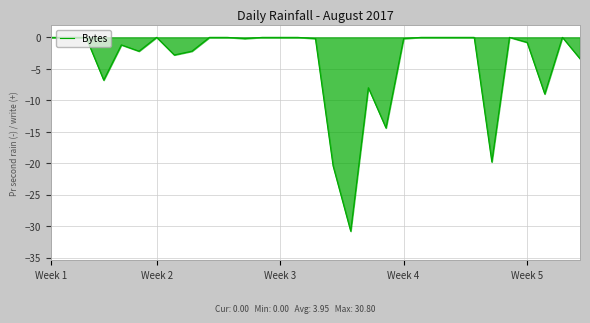

What is the difference between the second highest and minimum values?

30.8